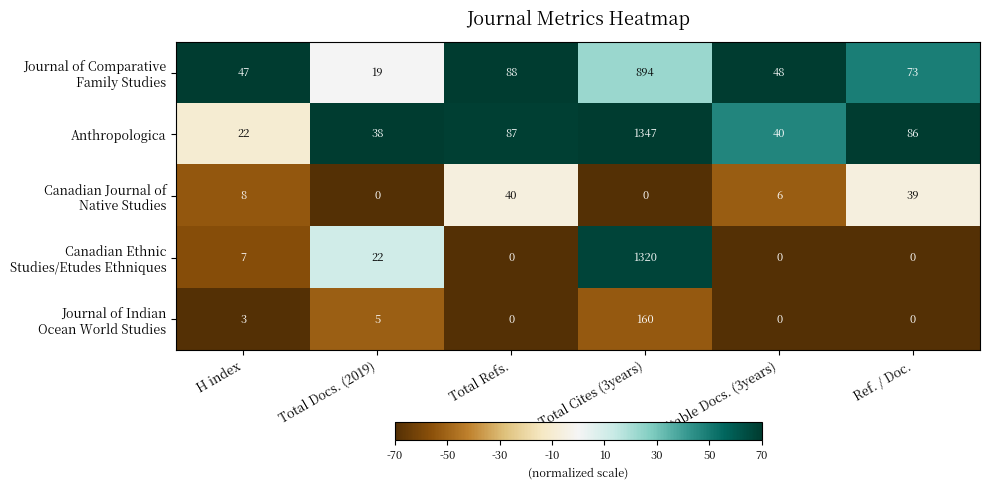

The value of Anthropologica at Total Cites (3years) is 2175. True or false?

False